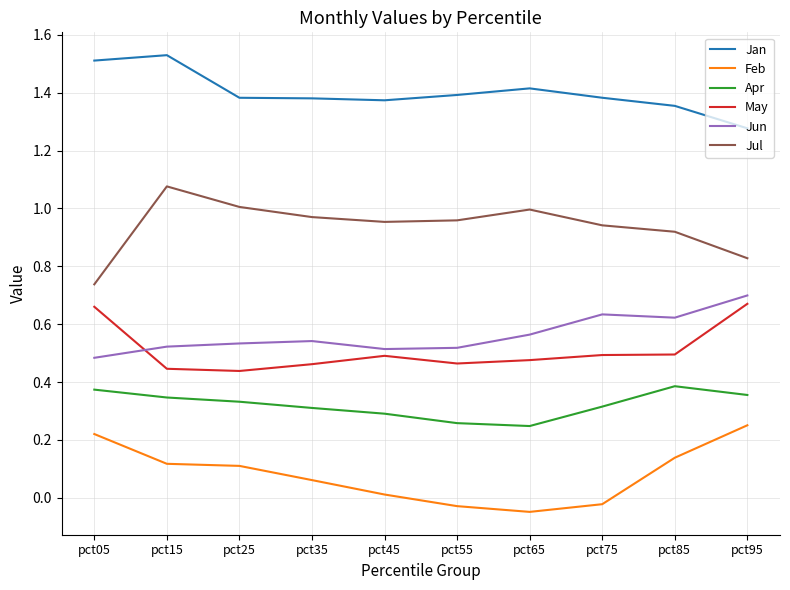

True or false: Jan and Apr intersect in this chart.

False